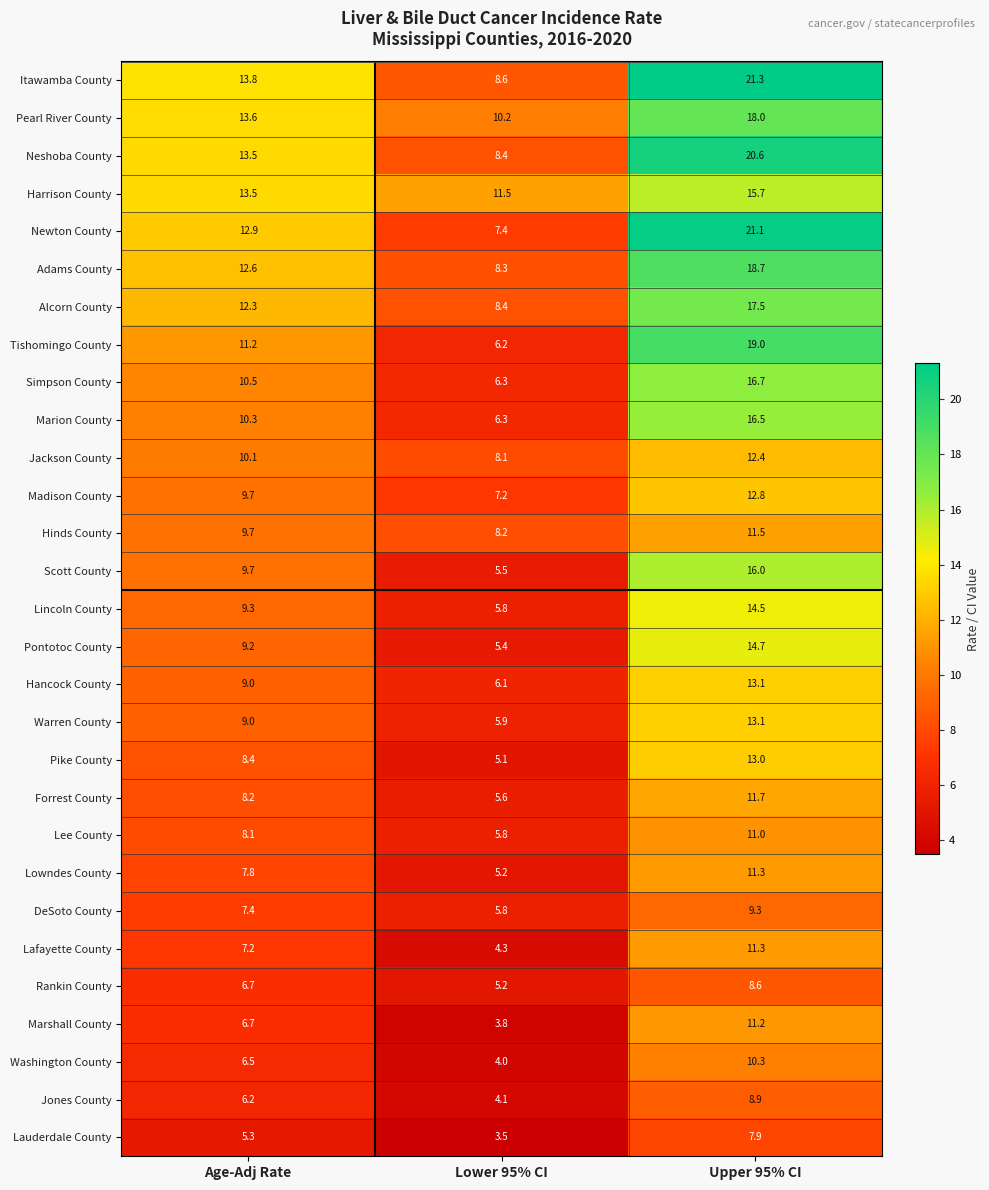

How many data points does each series have?

3